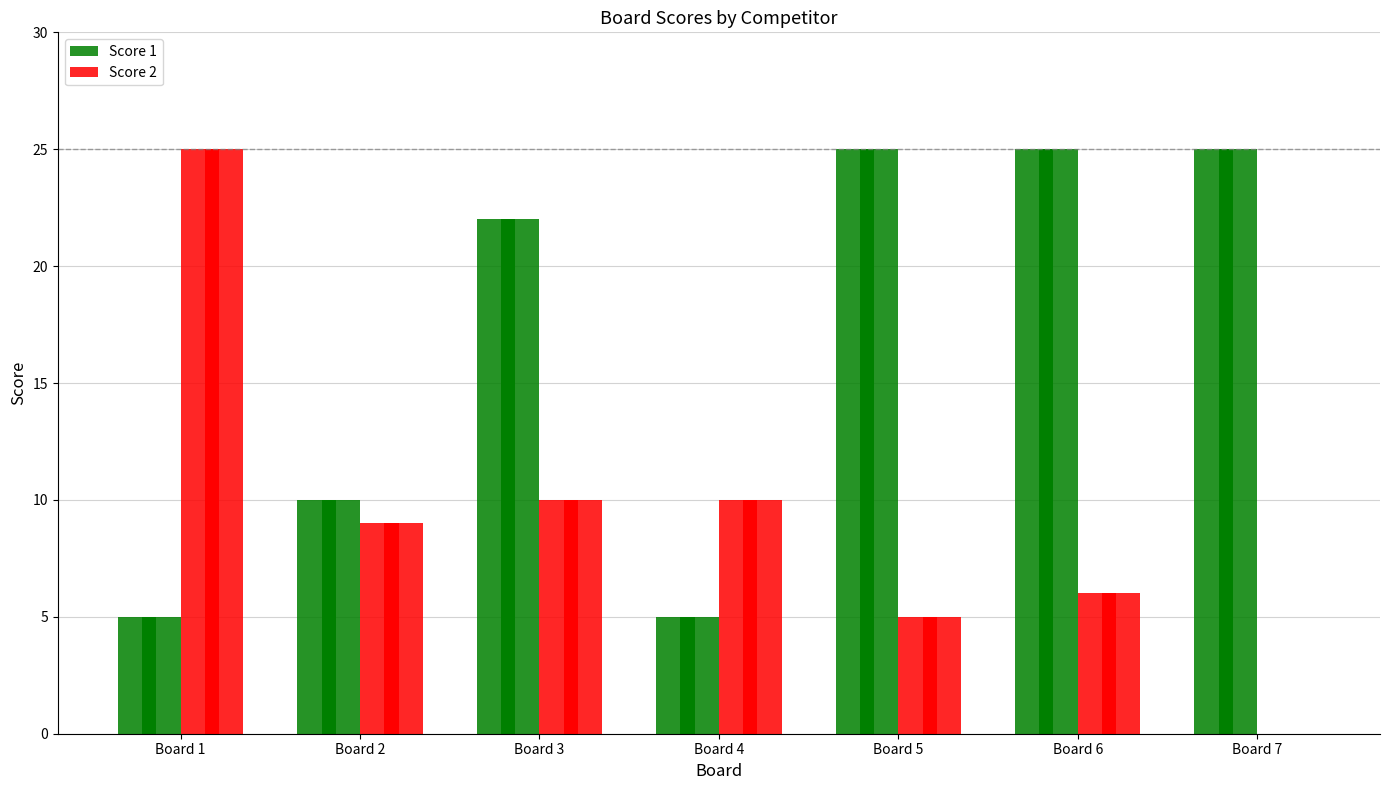

List the labels in order of Score 2 value, largest first.

Board 1, Board 3, Board 4, Board 2, Board 6, Board 5, Board 7